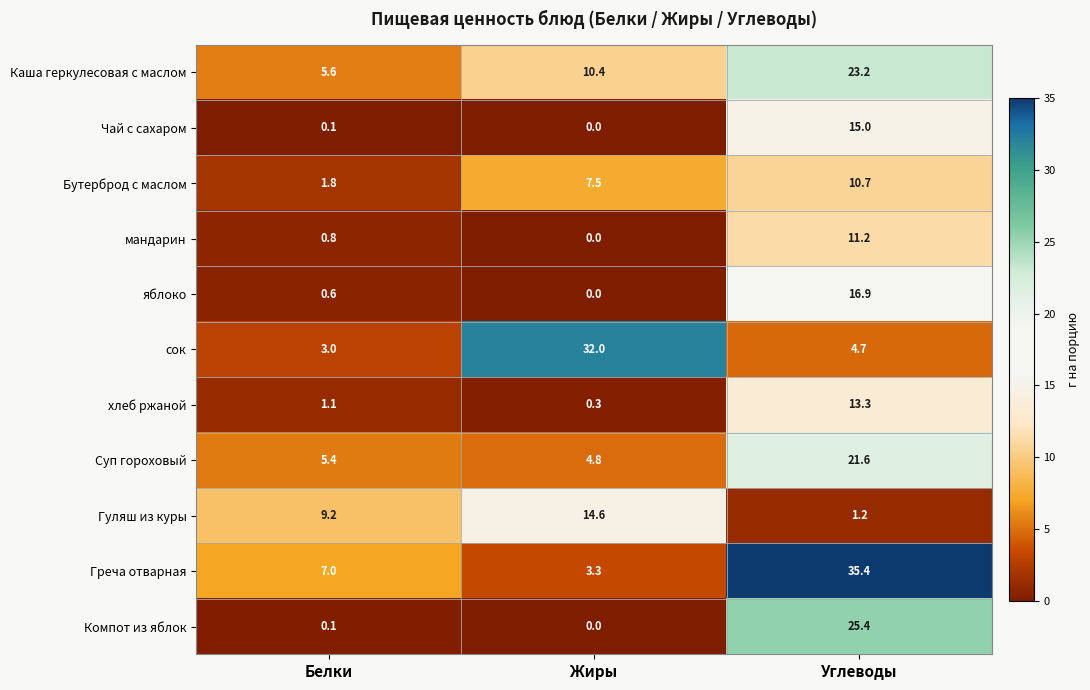

What is the difference between the Каша геркулесовая с маслом values at Жиры and Углеводы?

12.8